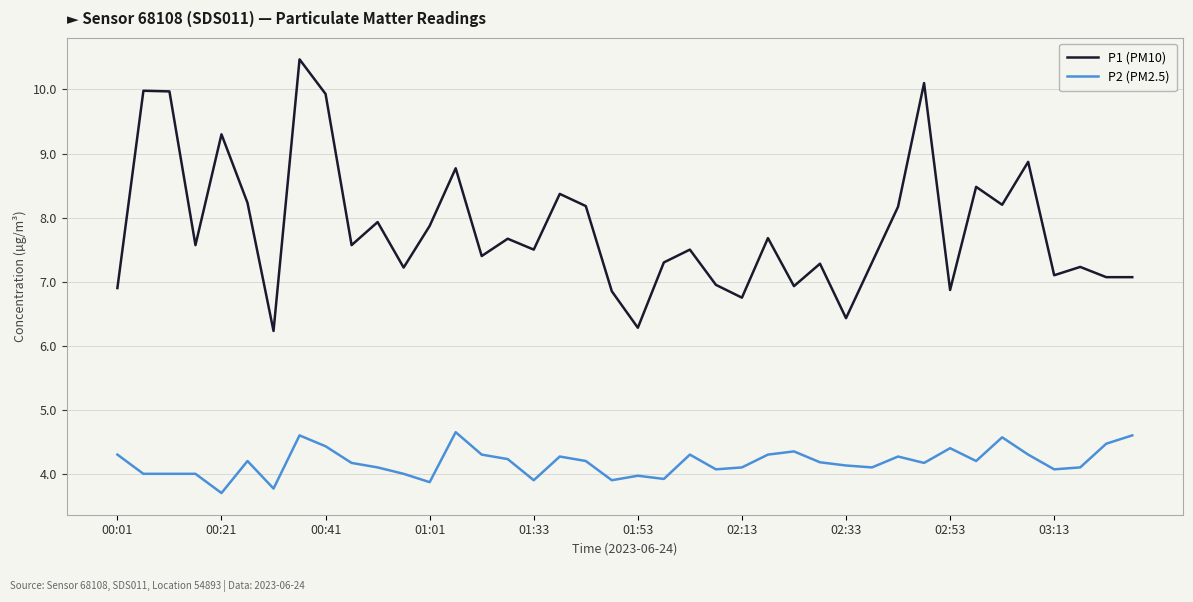

Which series has the largest range (max minus min)?

P1 (PM10)